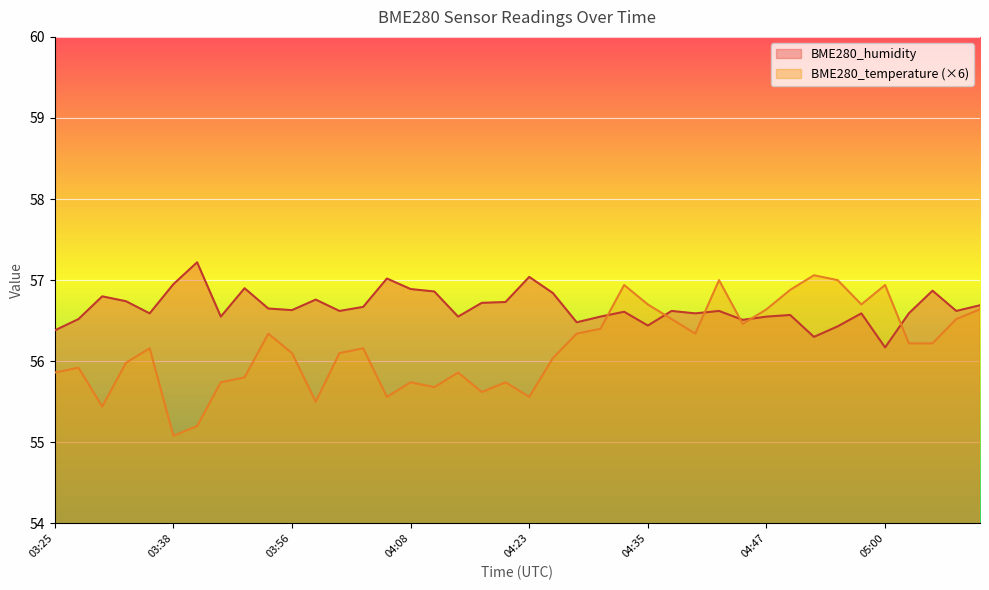

Rank the categories by BME280_humidity value from lowest to highest.

05:00, 04:52, 03:25, 04:55, 04:35, 04:28, 04:45, 03:28, 03:49, 04:16, 04:30, 04:47, 04:50, 03:35, 04:40, 04:57, 05:02, 04:33, 04:01, 04:38, 04:43, 05:07, 03:56, 03:54, 04:03, 05:09, 04:18, 04:21, 03:33, 03:58, 03:31, 04:26, 04:13, 05:05, 04:08, 03:51, 03:38, 04:06, 04:23, 03:40